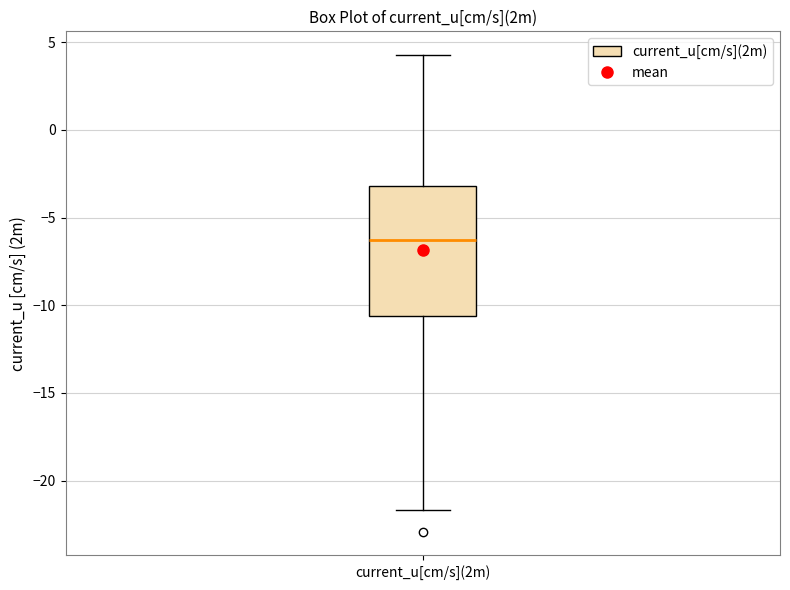

Transcribe this box plot: give where the median line is, the range the box spans, and where the two whiskers end, as read against the y-axis. The values are not printed on the chart, so give them approximately, as read against the axis.

median -6.5, box -10.5 to -3.0, whiskers -21.5 to 4.5